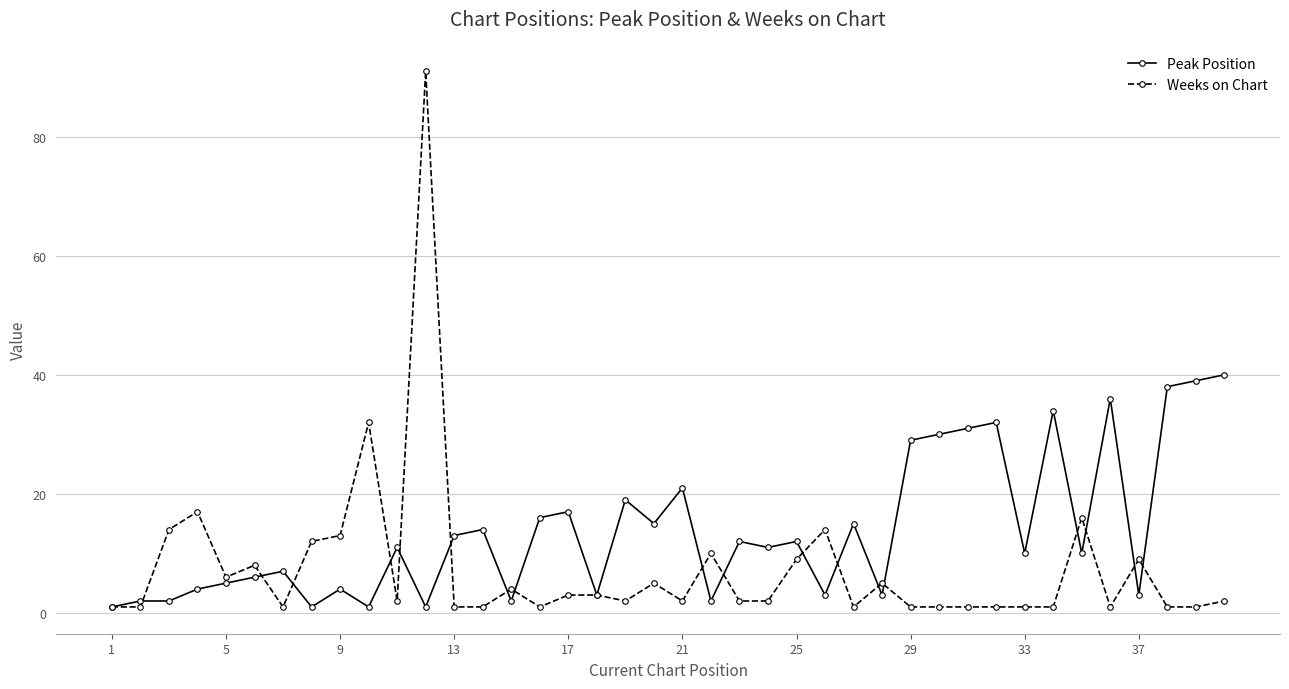

Which series has the largest total across all categories?

Peak Position